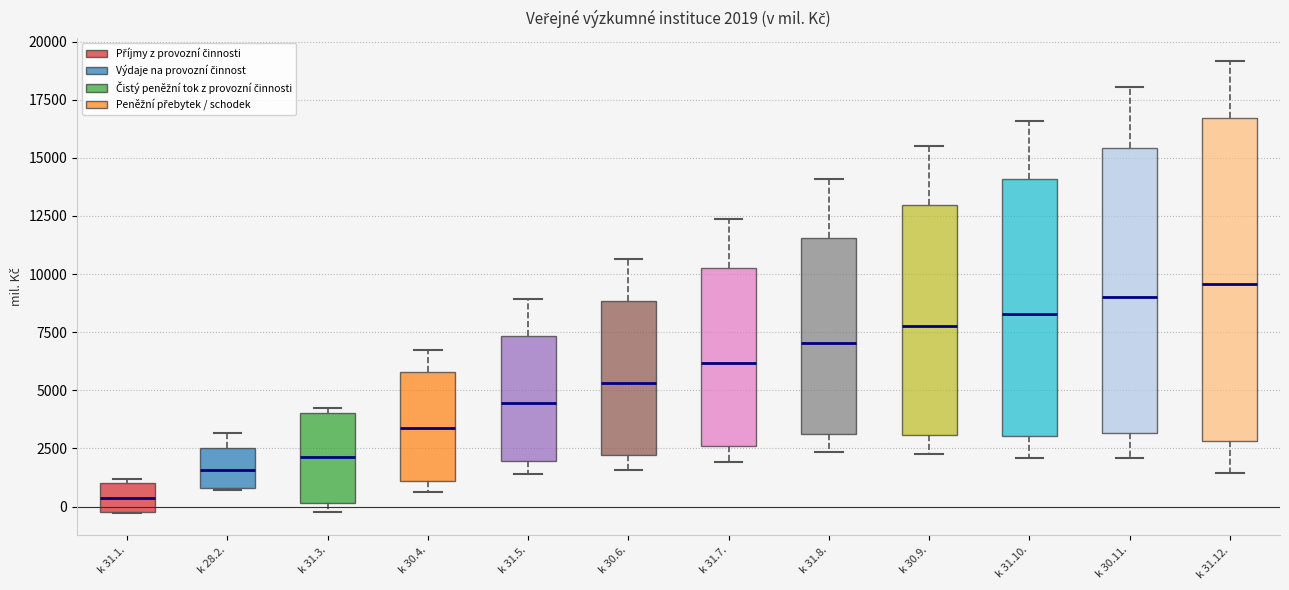

Comparing the boxes themselves (not the whiskers), which one is the tallest?

k 31.12.